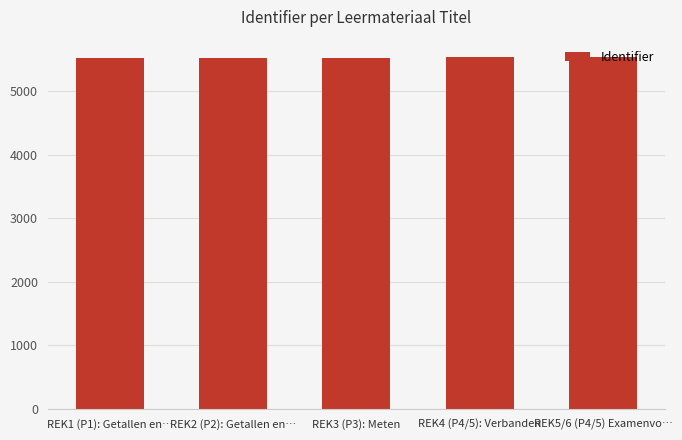

Is it true that the value at REK4 (P4/5): Verbanden is 5529?

True